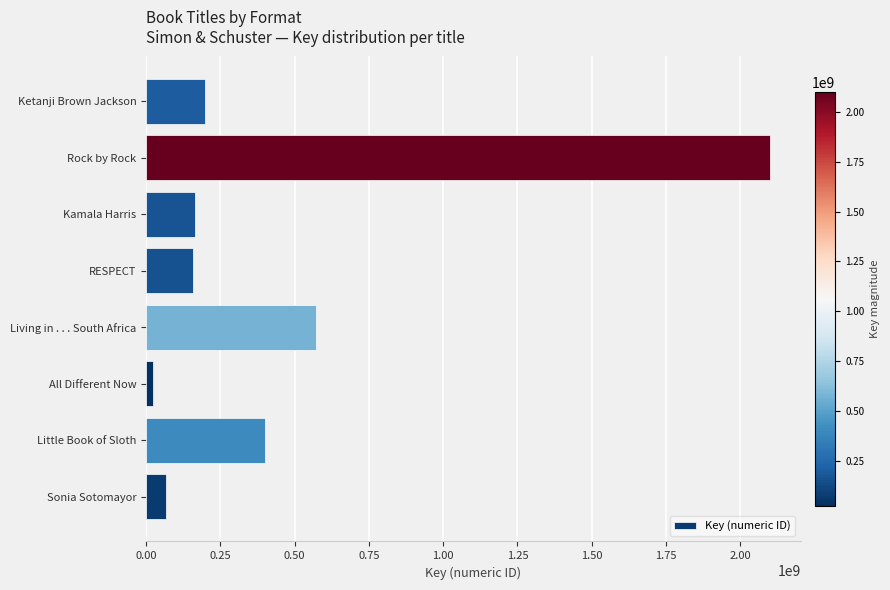

What is the ratio of the value at Ketanji Brown Jackson to the value at Sonia Sotomayor?

2.9